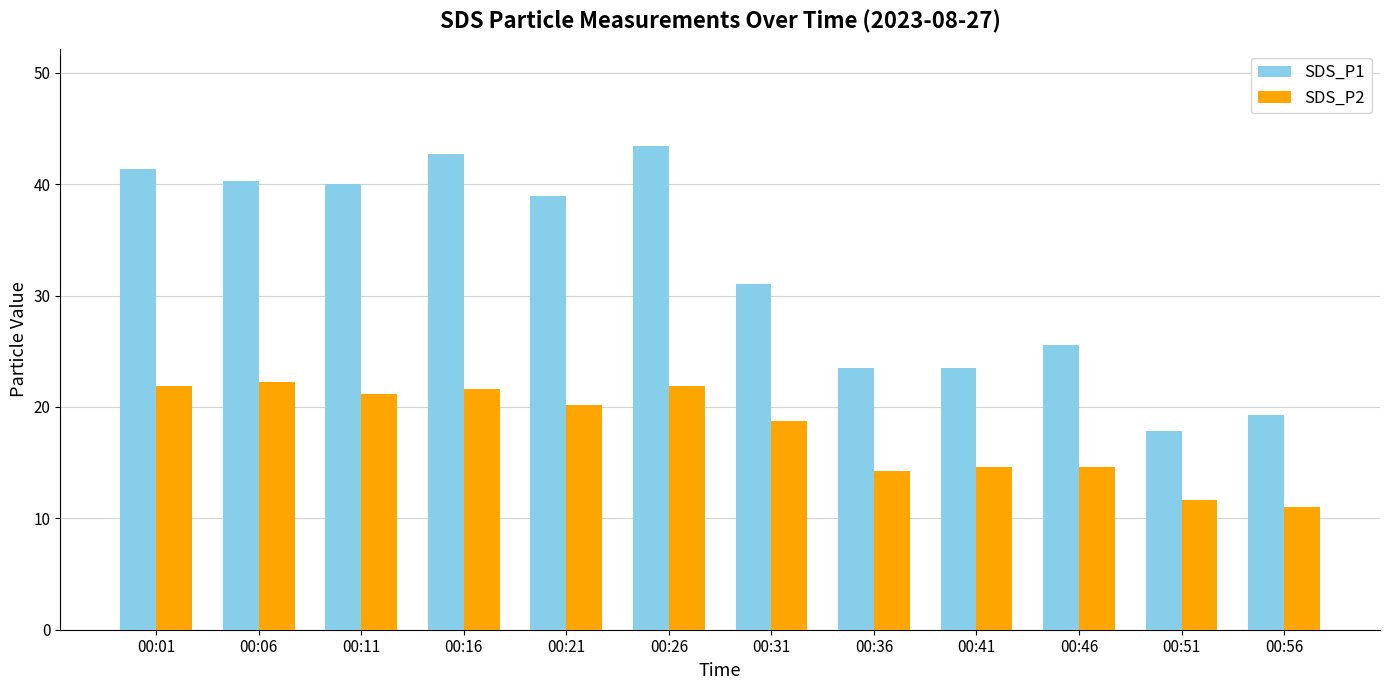

What is the smallest value displayed?

11.1